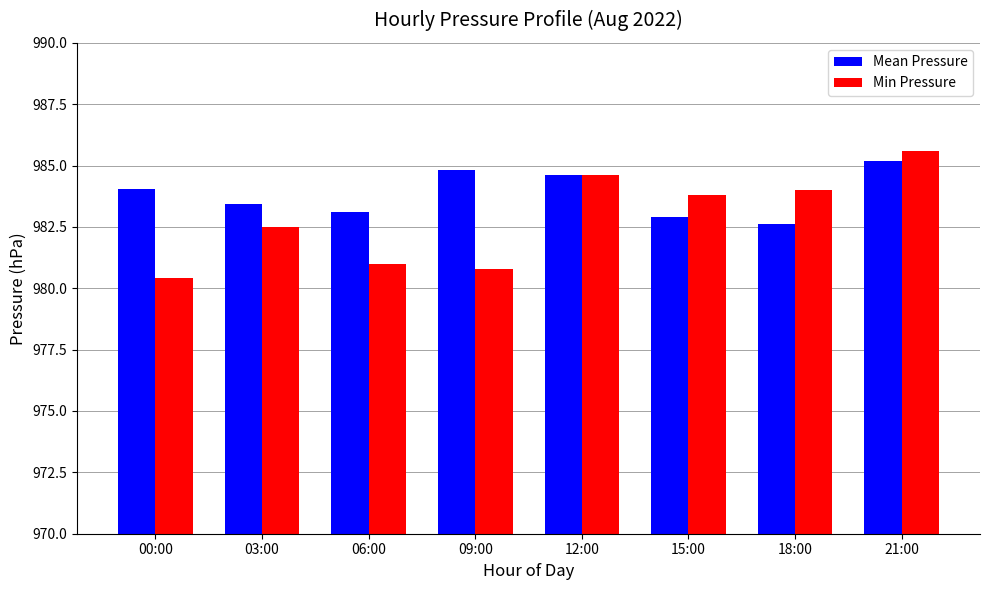

What is the label of the 5th bar from the left?

12:00